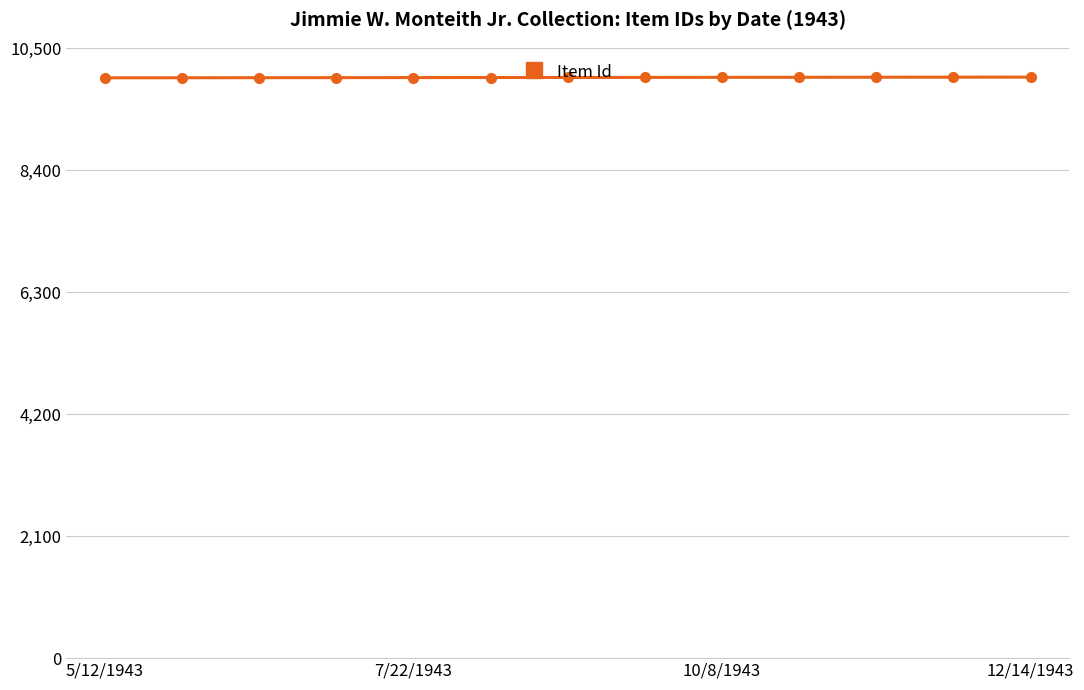

What is the value of the 5th point from the left?

9994